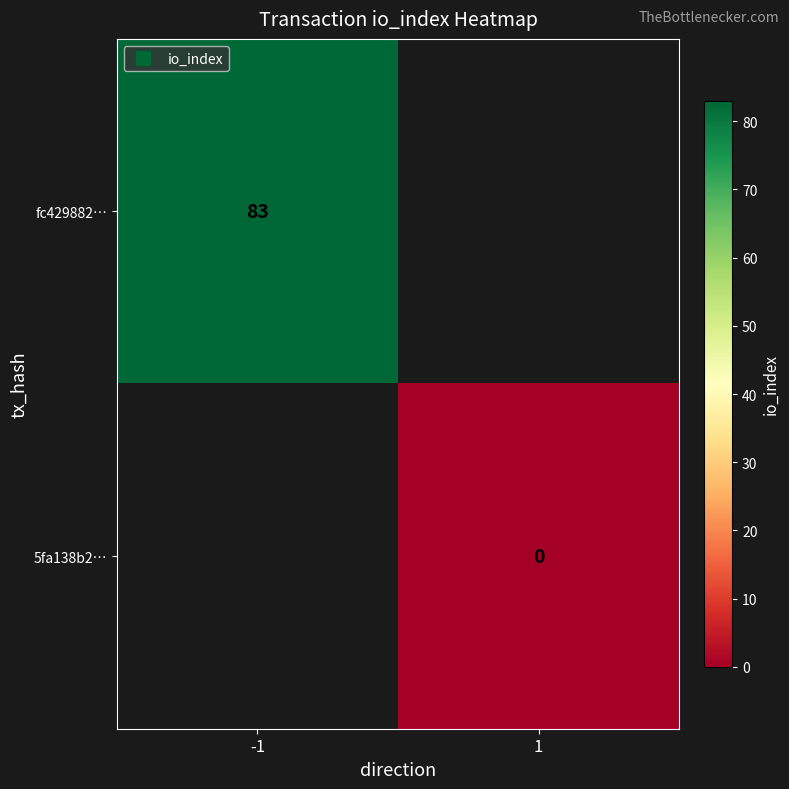

Which category has the lowest value across all series?

1